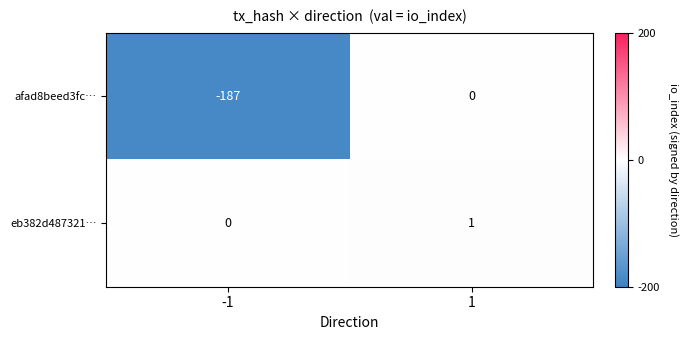

What is the total value across all series at -1?

-187